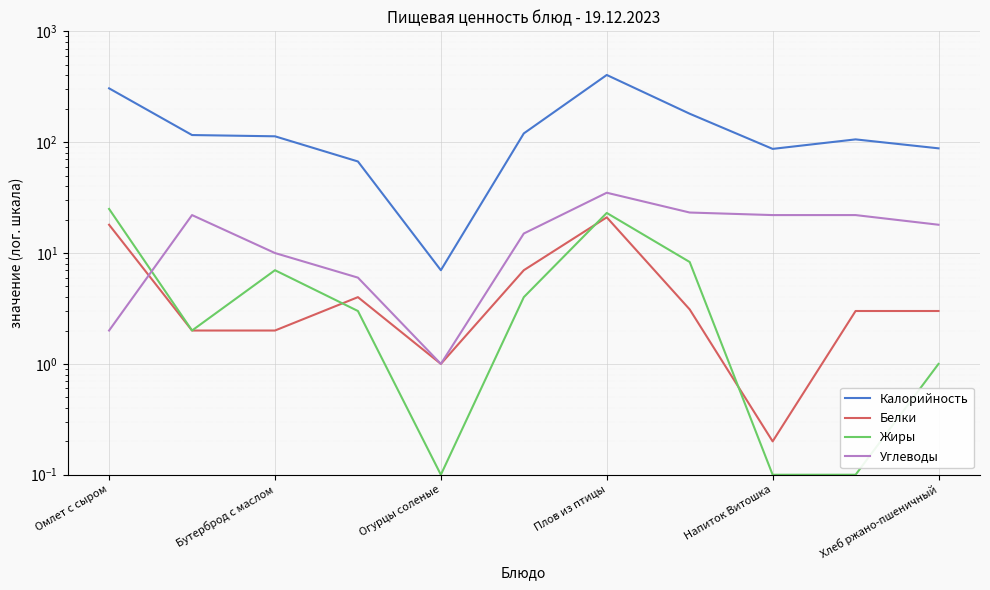

At which category does the chart reach its peak across all series?

Плов из птицы